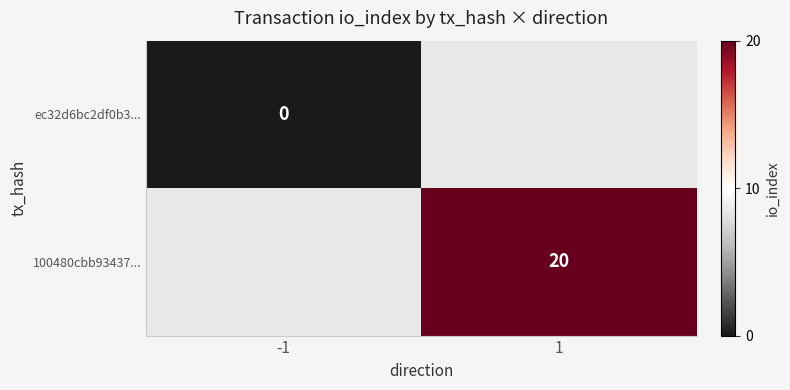

The 100480cbb93437... series shows 20 at 1. True or false?

True